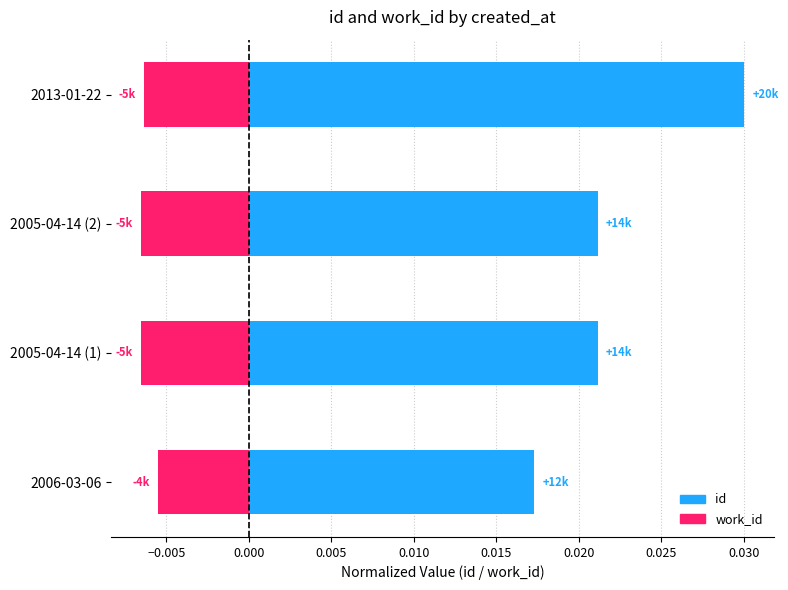

How many groups of bars are there?

4